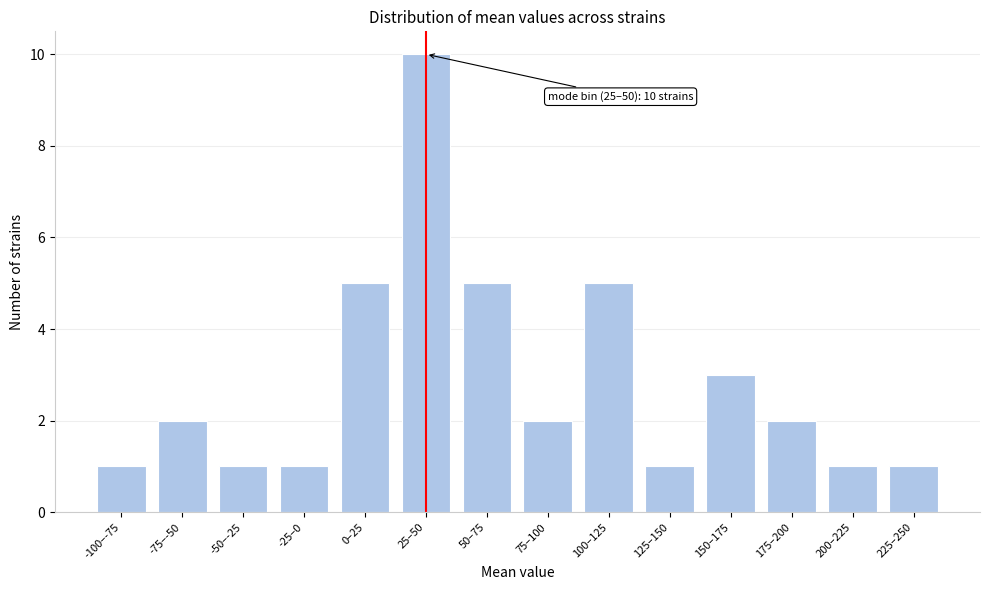

Reading left to right, transcribe all the data shown in this chart.

-100–-75=1	-75–-50=2	-50–-25=1	-25–0=1	0–25=5	25–50=10	50–75=5	75–100=2	100–125=5	125–150=1	150–175=3	175–200=2	200–225=1	225–250=1